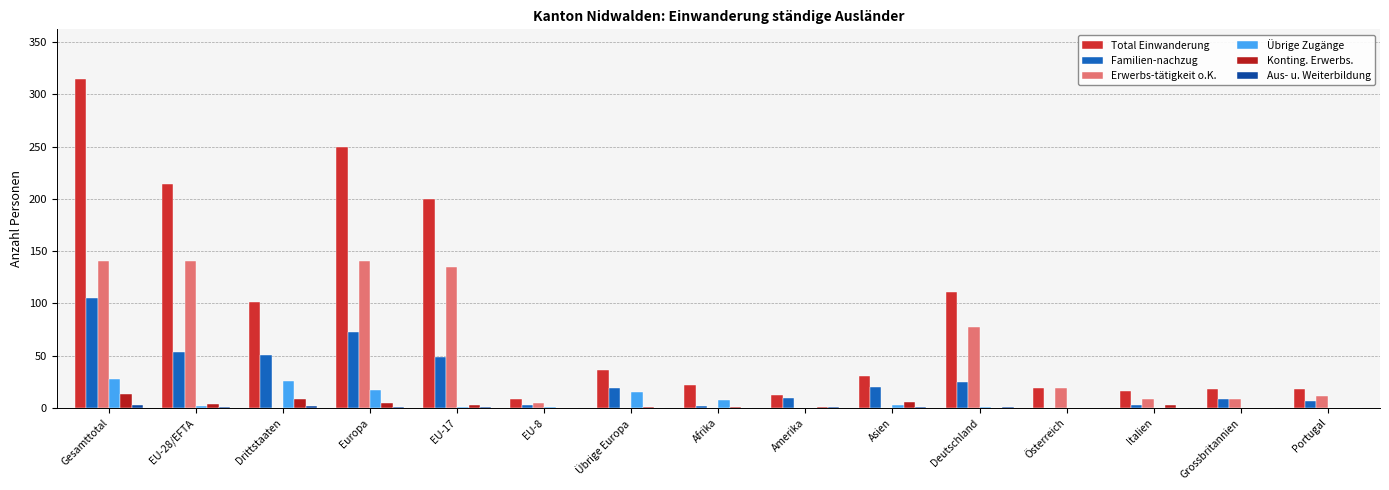

What is the difference between the second highest and minimum values in the Konting. Erwerbs. series?

9